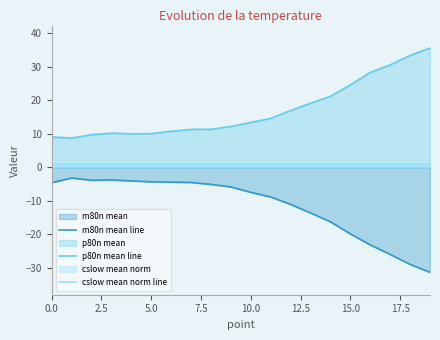

How many lines are shown in the chart?

3